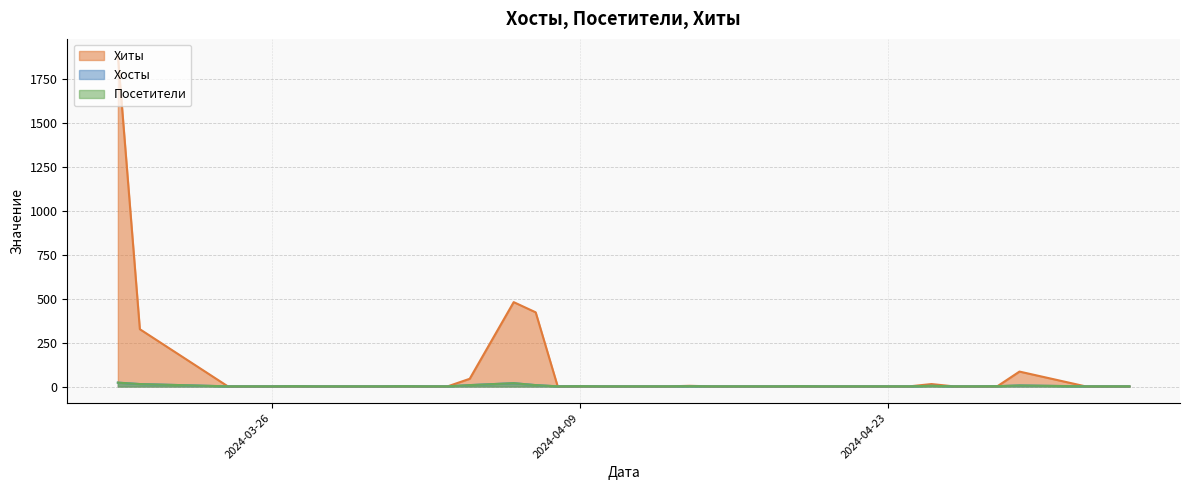

What are all the series names shown in the legend?

Хиты, Хосты, Посетители